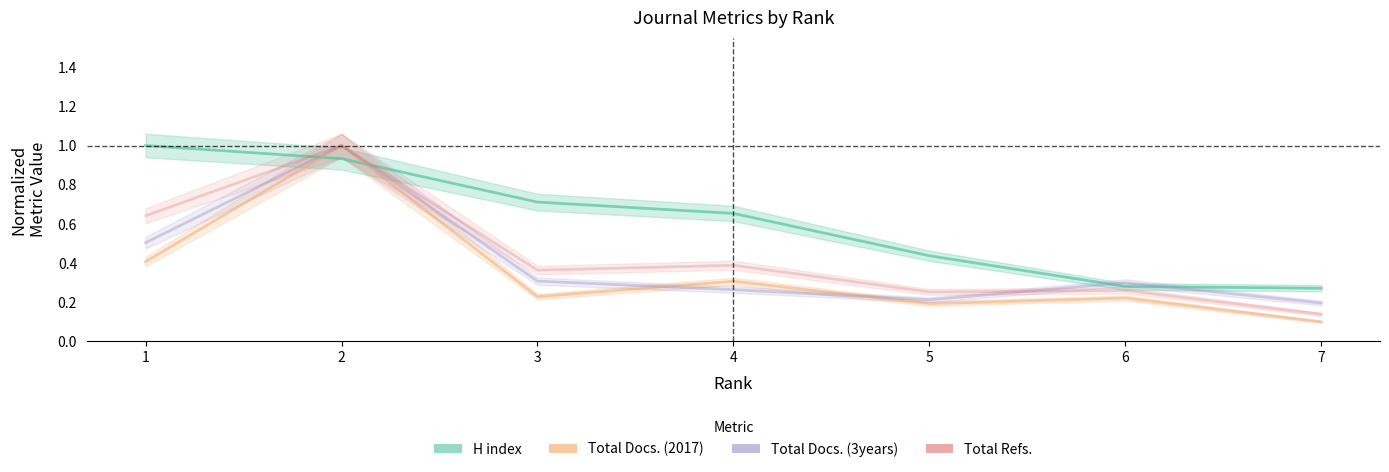

Reading right to left, transcribe all the data shown in this chart.

H index: 7=0.3	6=0.3	5=0.4	4=0.7	3=0.7	2=0.9	1=1.0
Total Docs. (2017): 7=0.1	6=0.2	5=0.2	4=0.3	3=0.2	2=1.0	1=0.4
Total Docs. (3years): 7=0.2	6=0.3	5=0.2	4=0.3	3=0.3	2=1.0	1=0.5
Total Refs.: 7=0.1	6=0.3	5=0.3	4=0.4	3=0.4	2=1.0	1=0.6